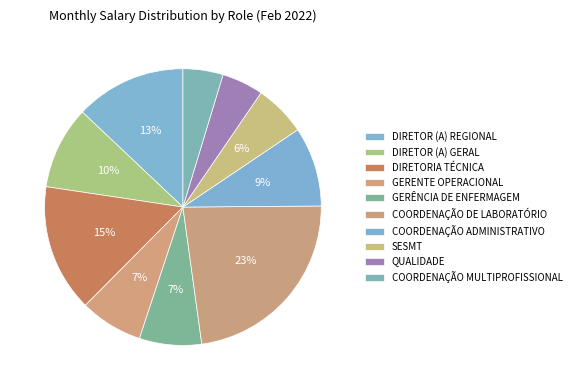

What percentage is the GERÊNCIA DE ENFERMAGEM slice, to the nearest percent?

7%